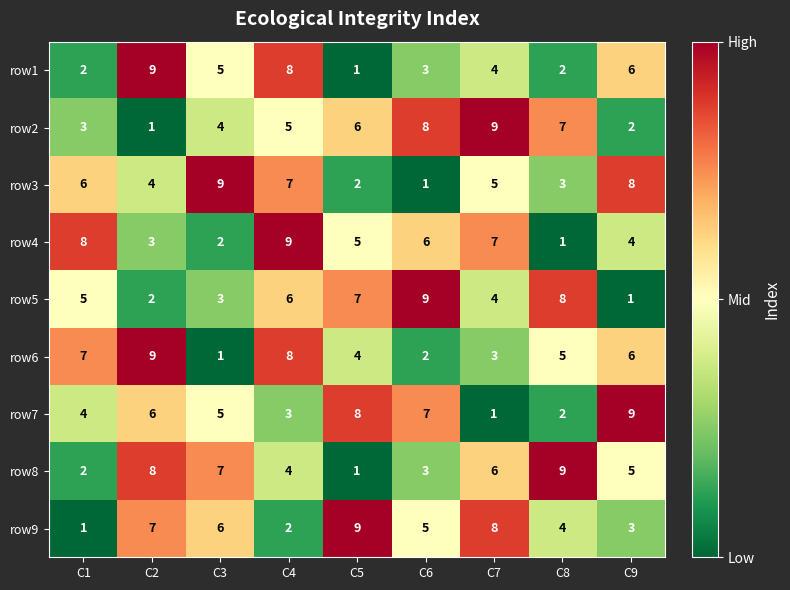

At which label does row9 first exceed 5?

C2